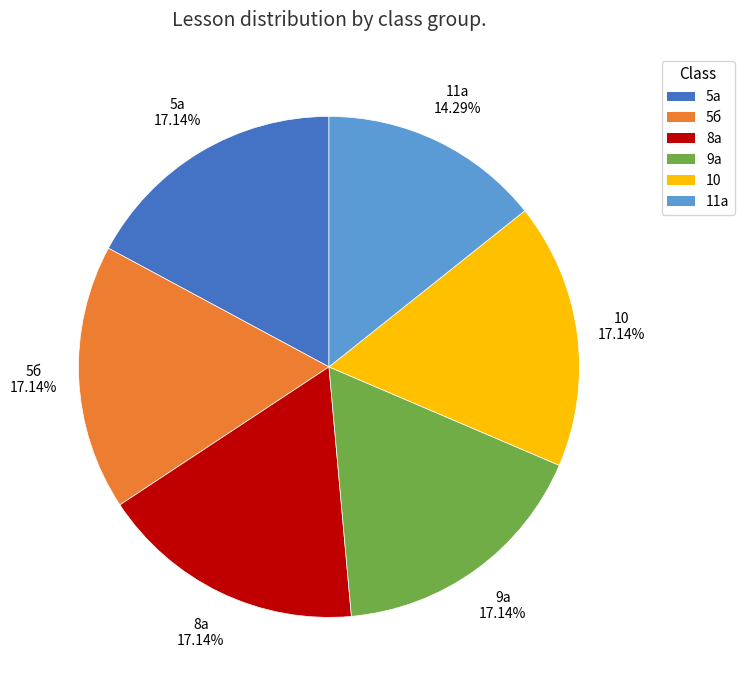

How many slices are in this pie chart?

6